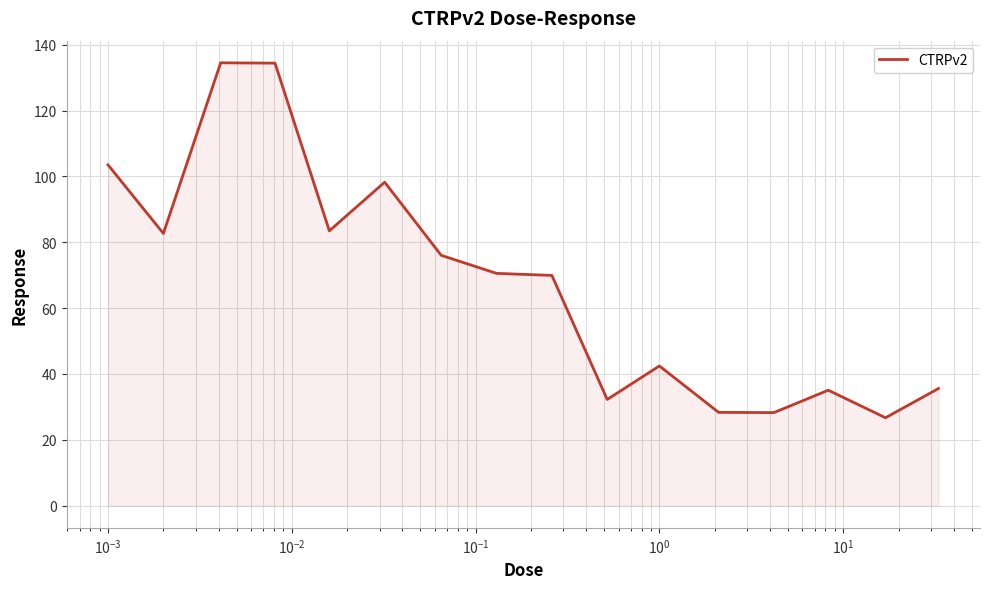

What is the maximum value shown in the chart?

134.5